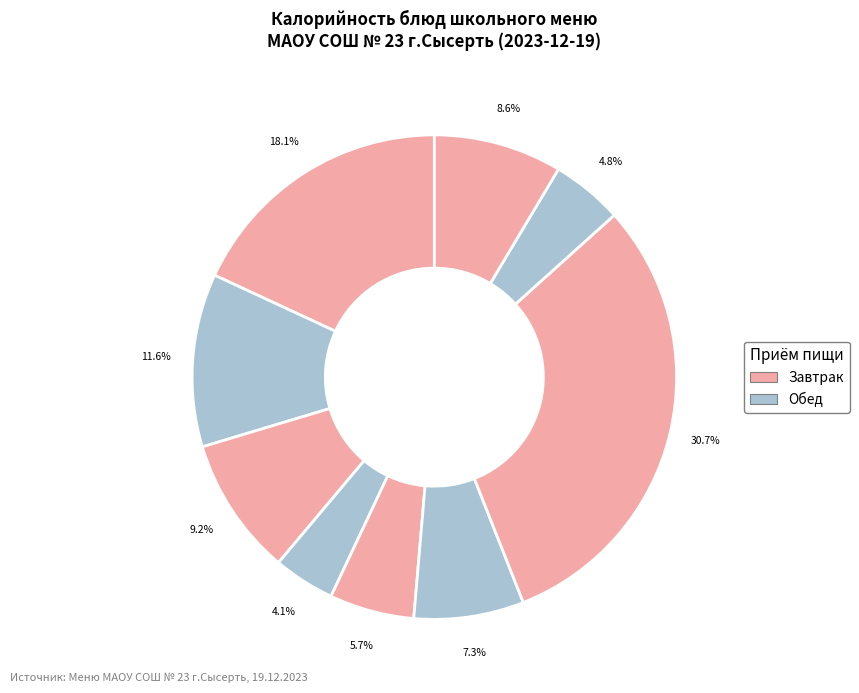

How many slices are in this pie chart?

9